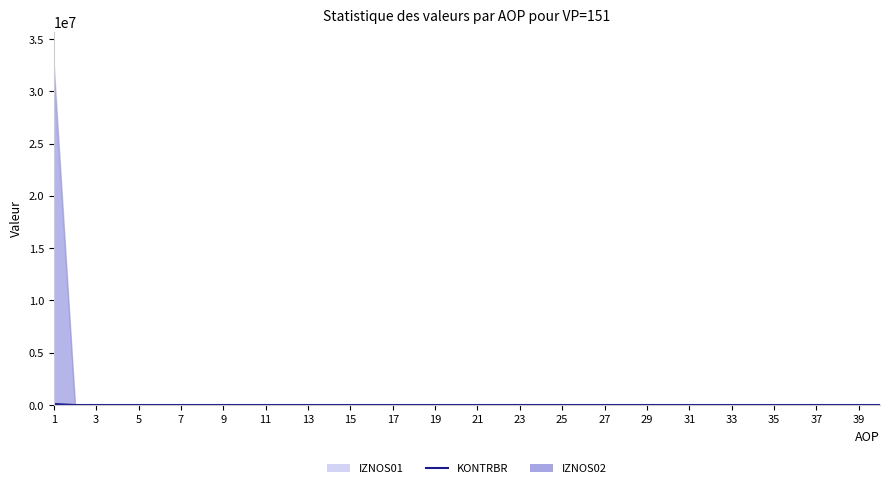

At which category does the chart reach its peak across all series?

1